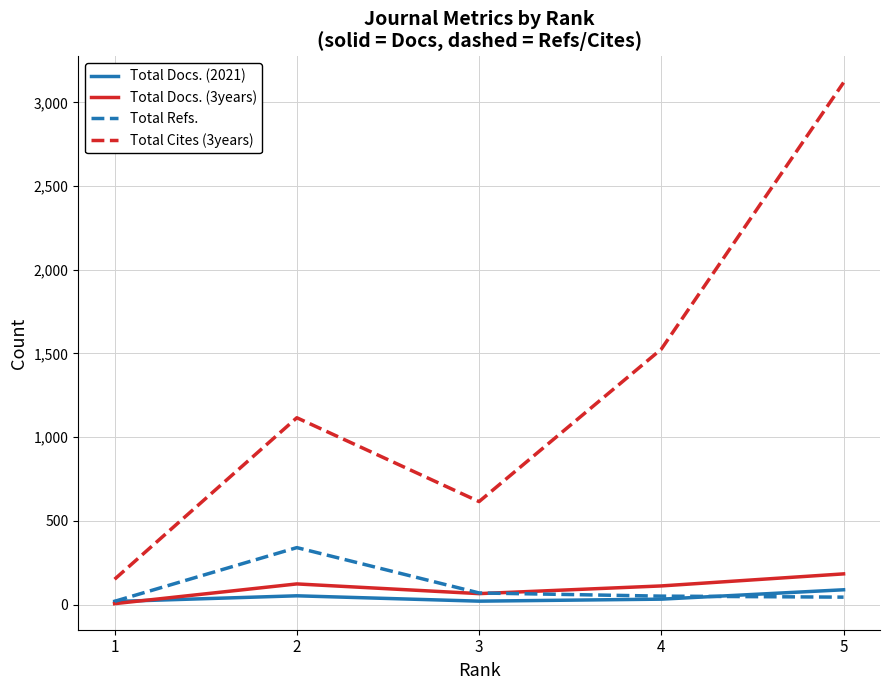

The value of Total Refs. at 2 is 89. True or false?

False